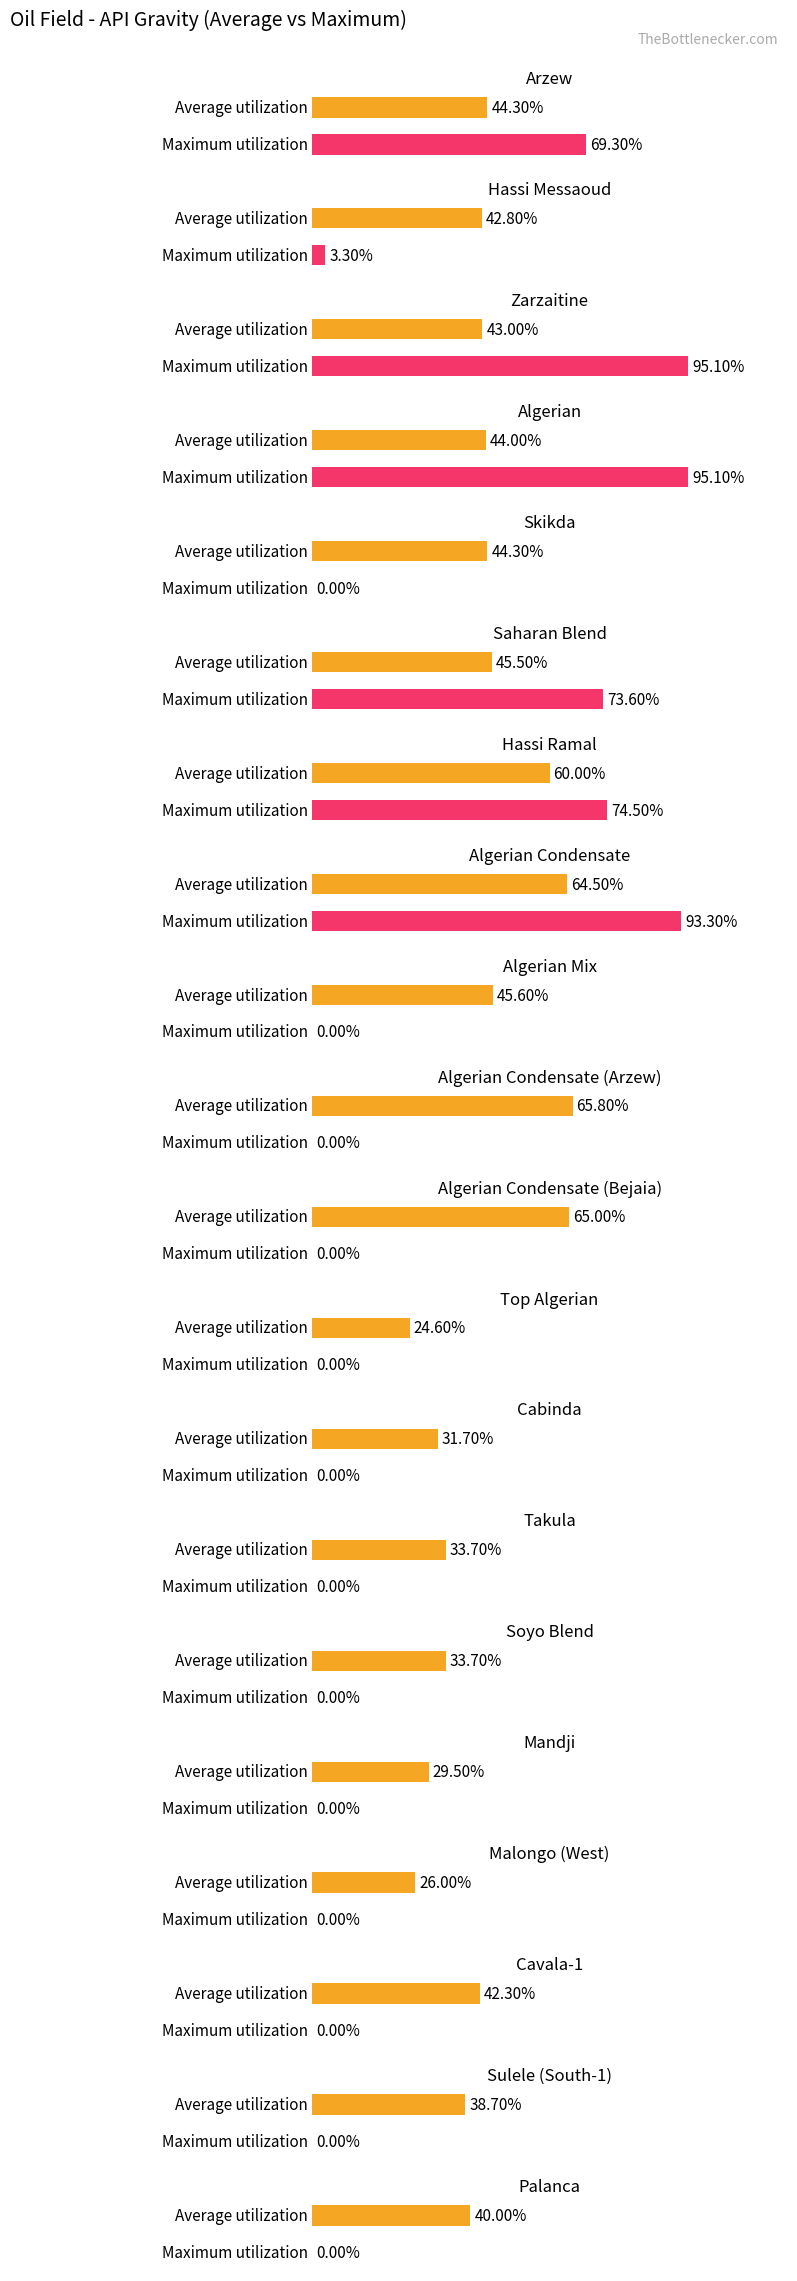

What are all the series names shown in the legend?

Average utilization, Maximum utilization